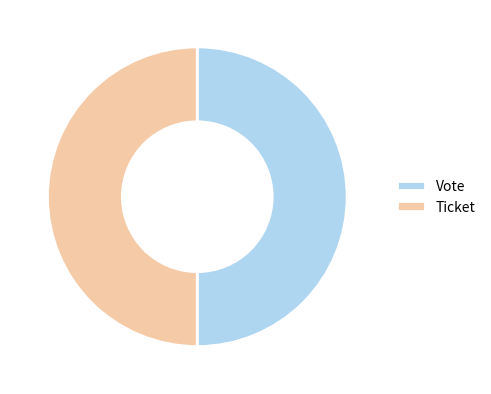

How many segments does this pie chart have?

2